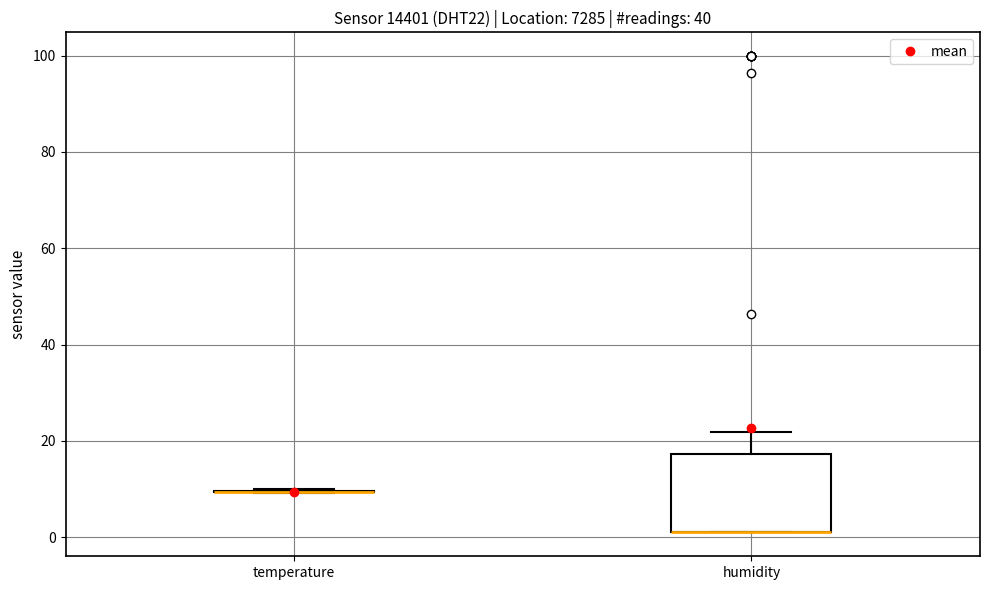

Comparing the boxes themselves (not the whiskers), which one is the tallest?

humidity